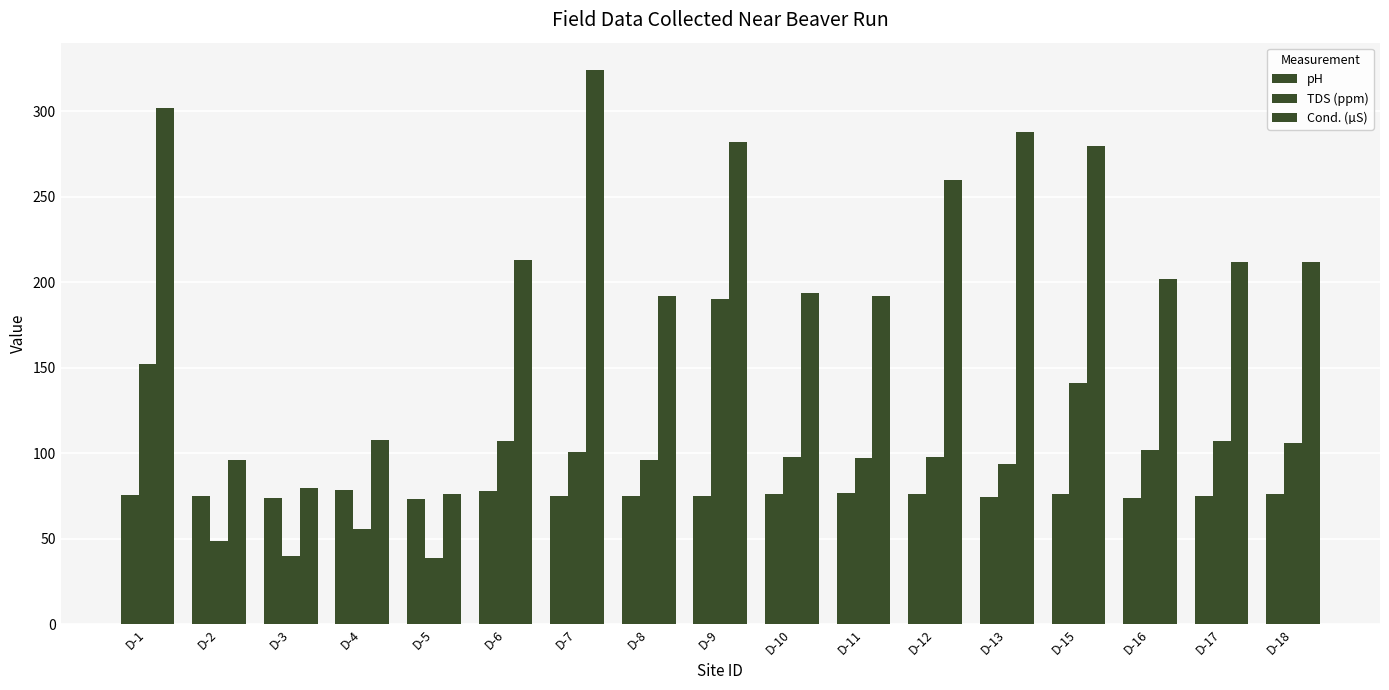

How many data points does each series have?

17